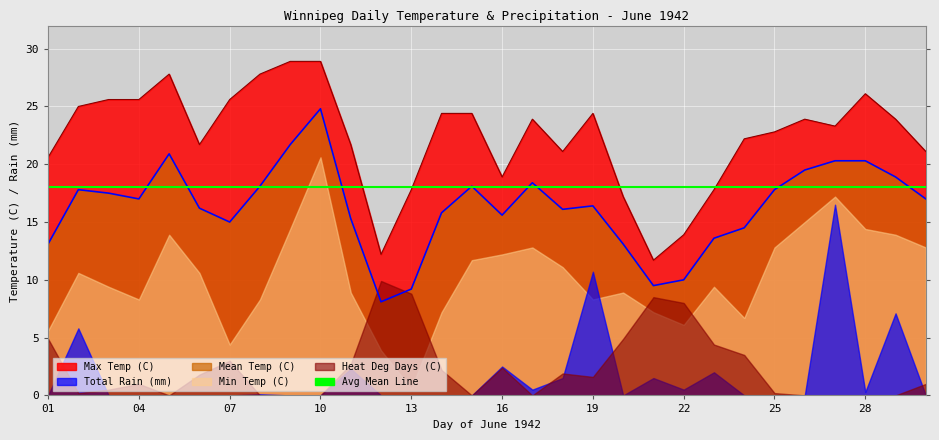

Where is Mean Temp (C) nearest to the value 16?

18